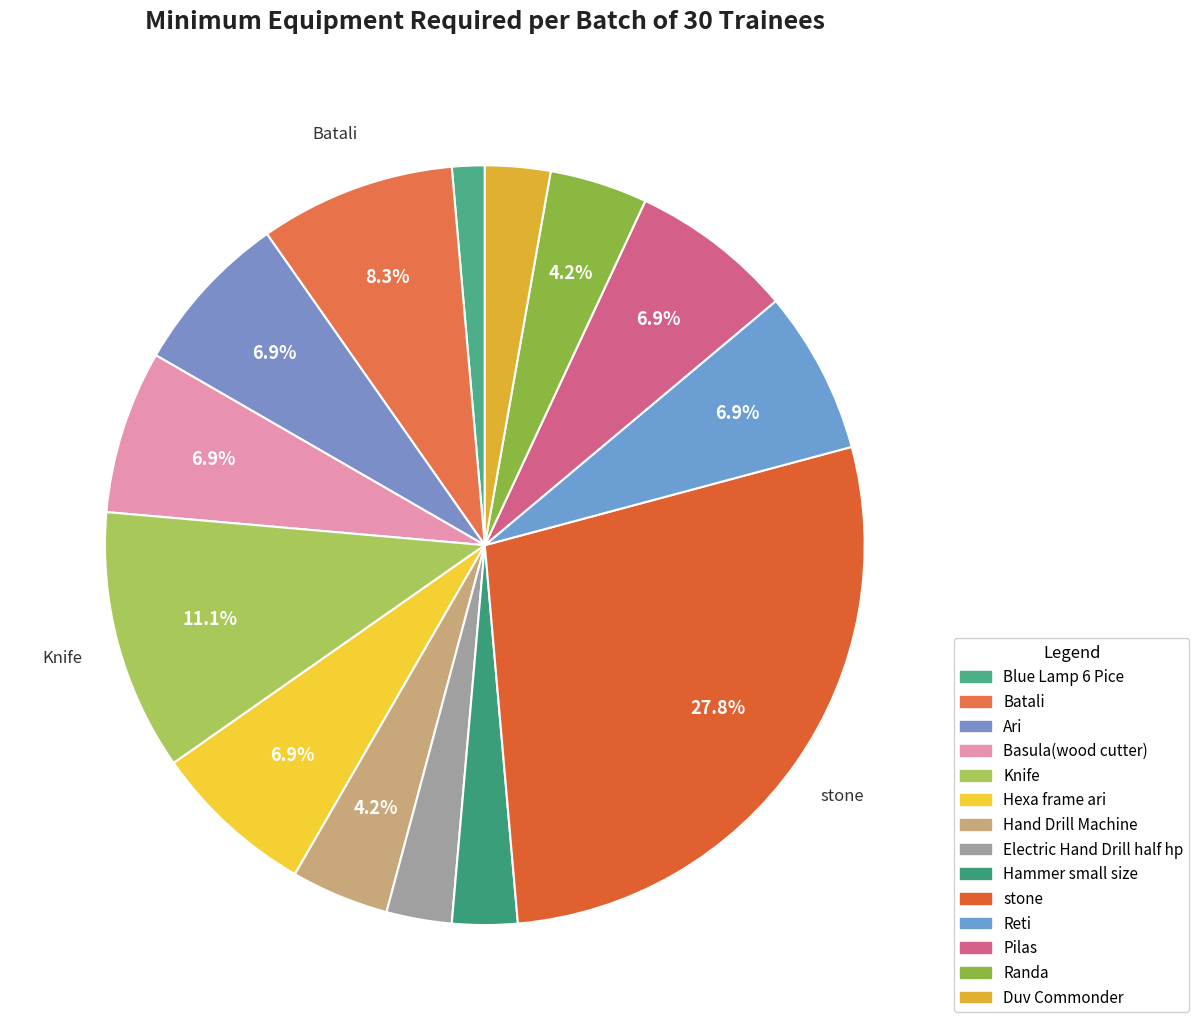

Which slice is the largest?

stone